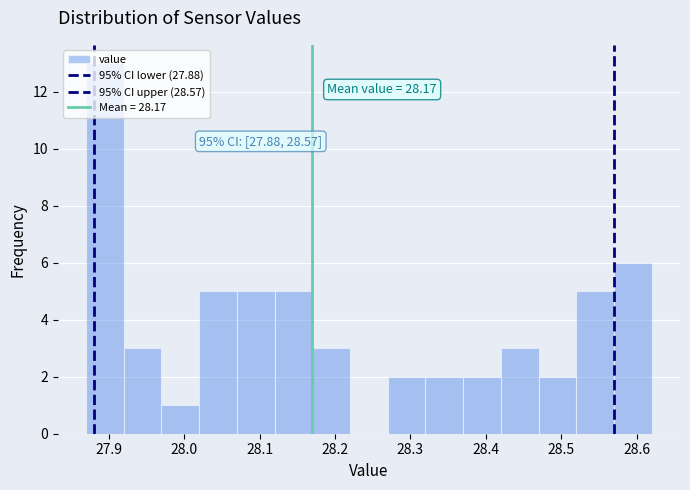

Over which range of the x-axis is the bar tallest?

27.87 to 27.92